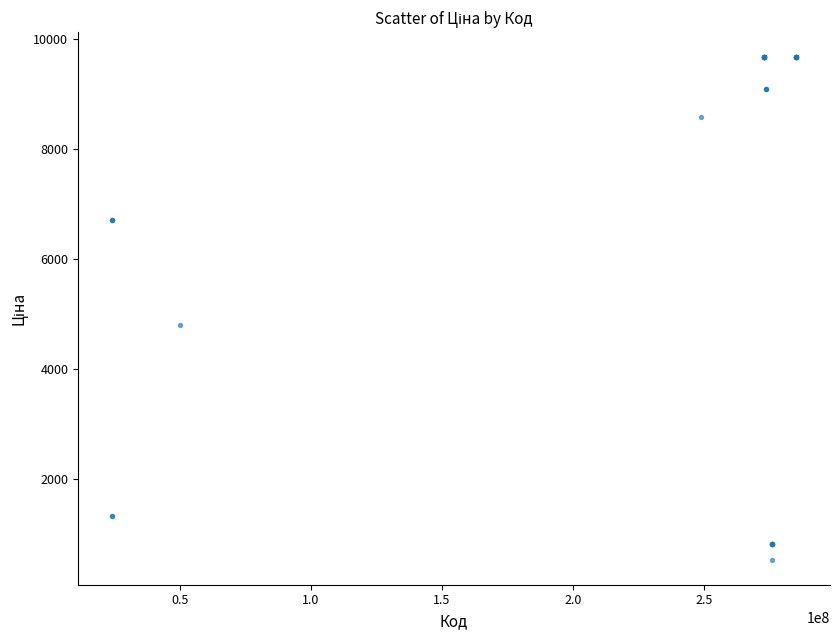

What Y value in the scatter plot is closest to 5099?

4796.4